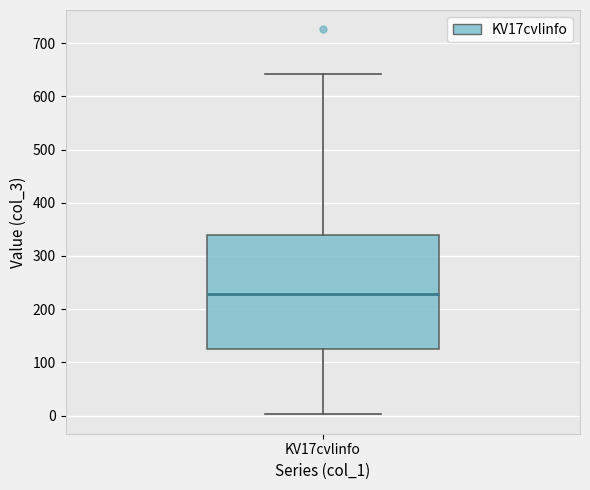

Transcribe this box plot: give where the median line is, the range the box spans, and where the two whiskers end, as read against the y-axis. The values are not printed on the chart, so give them approximately, as read against the axis.

median 230, box 130 to 340, whiskers 0 to 640